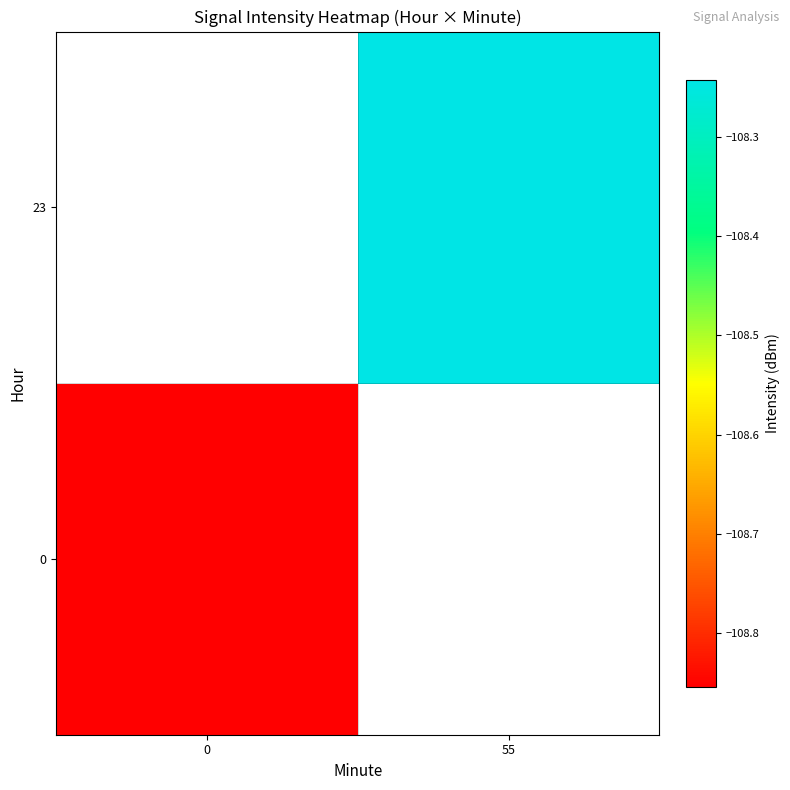

Rank the categories by 23 value from lowest to highest.

0, 55